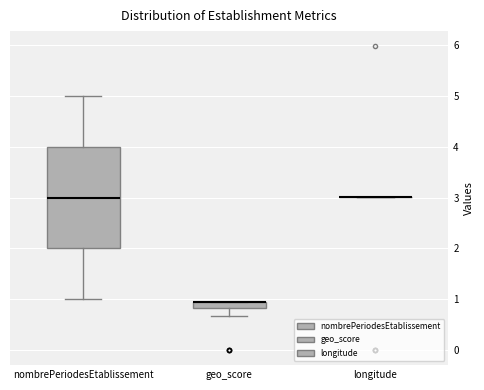

Where does the lower whisker of the box for geo_score end on the y-axis? The values are not printed on the chart, so give them approximately, as read against the axis.

0.7